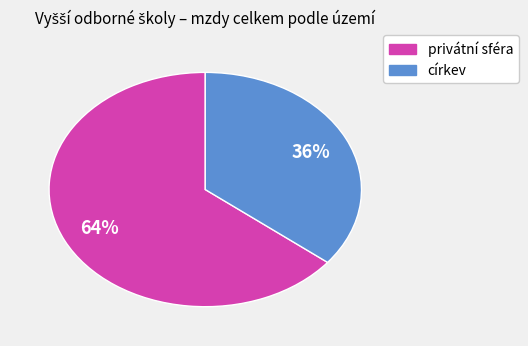

Count the number of slices in the pie.

2